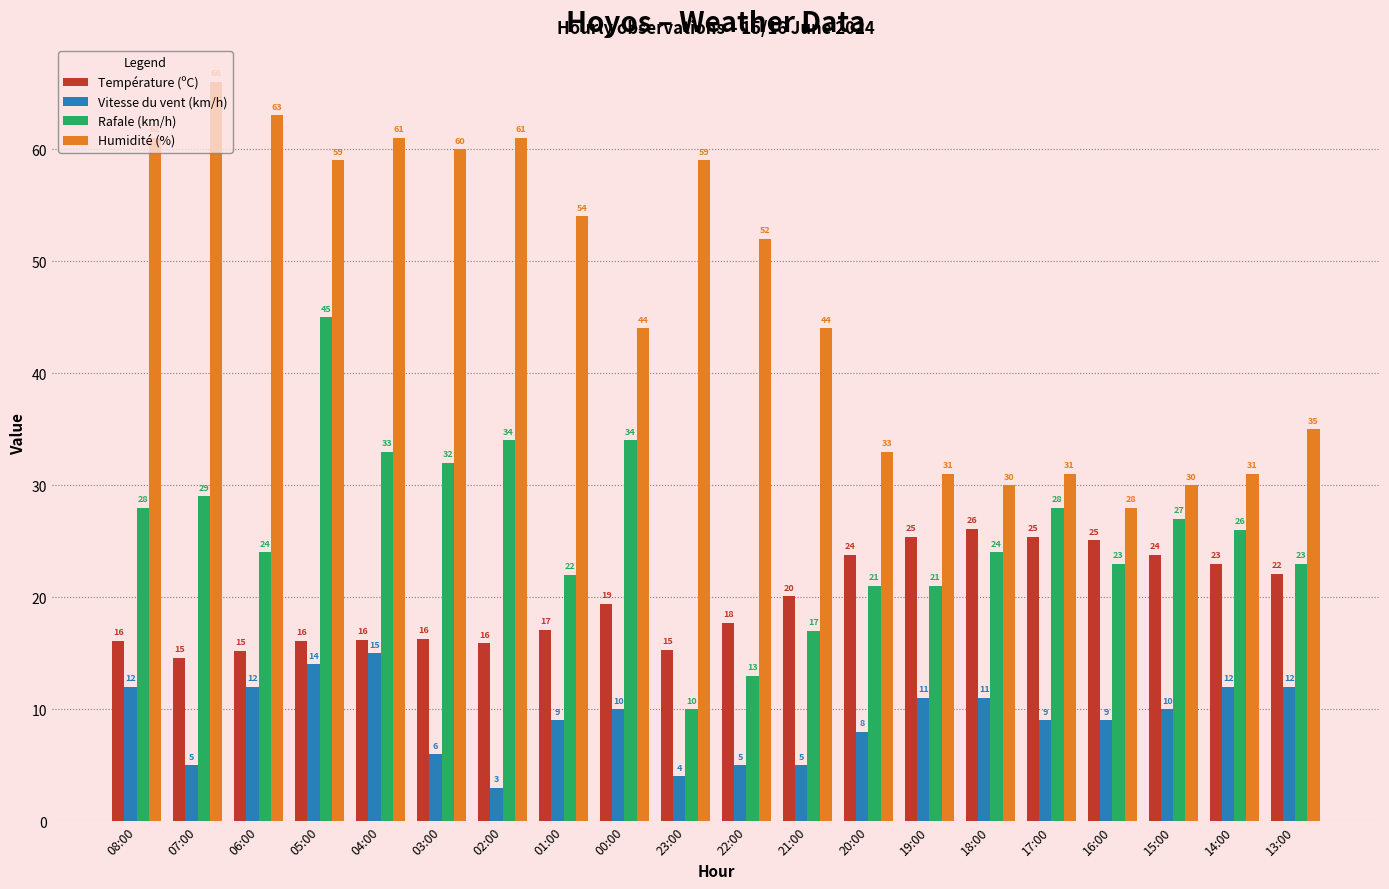

What is the total value across all series at 00:00?

107.4